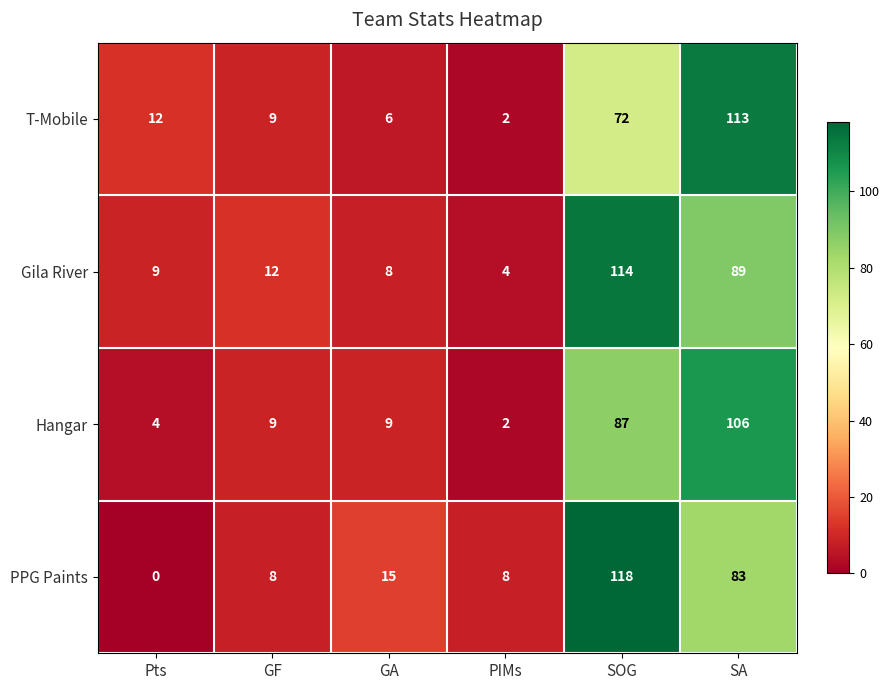

The Hangar series shows 3 at GA. True or false?

False